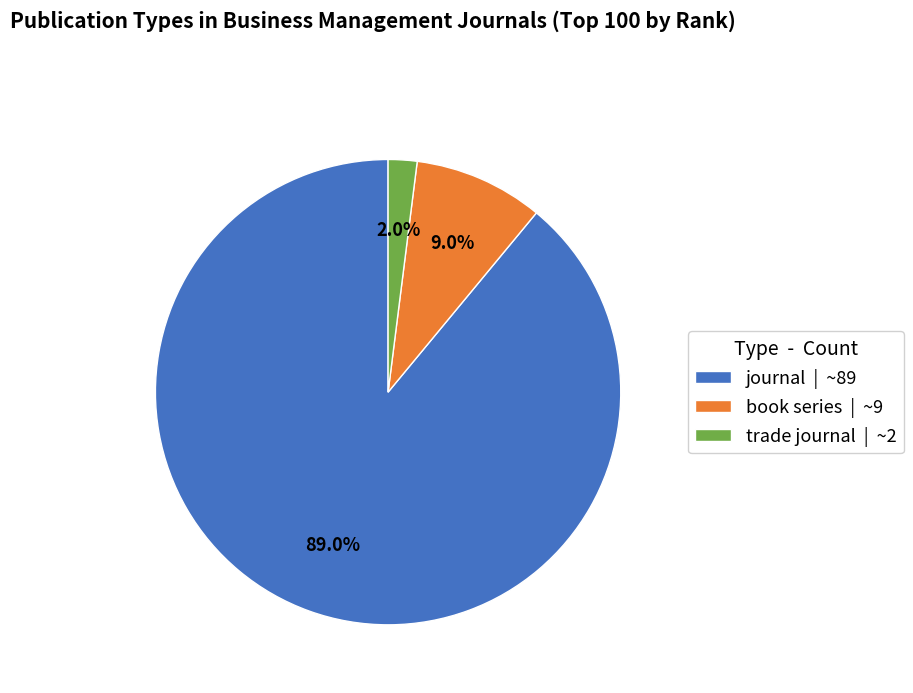

To the nearest percent, what percentage of the pie is journal?

89%